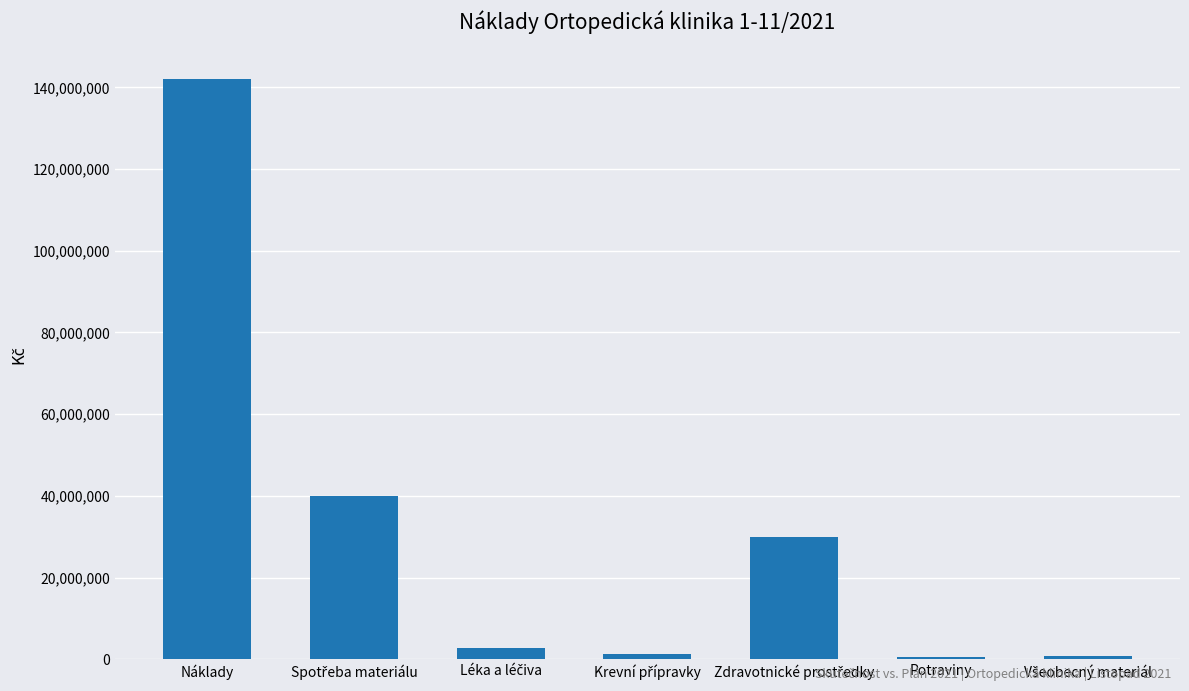

What is the greatest value displayed?

142117694.4